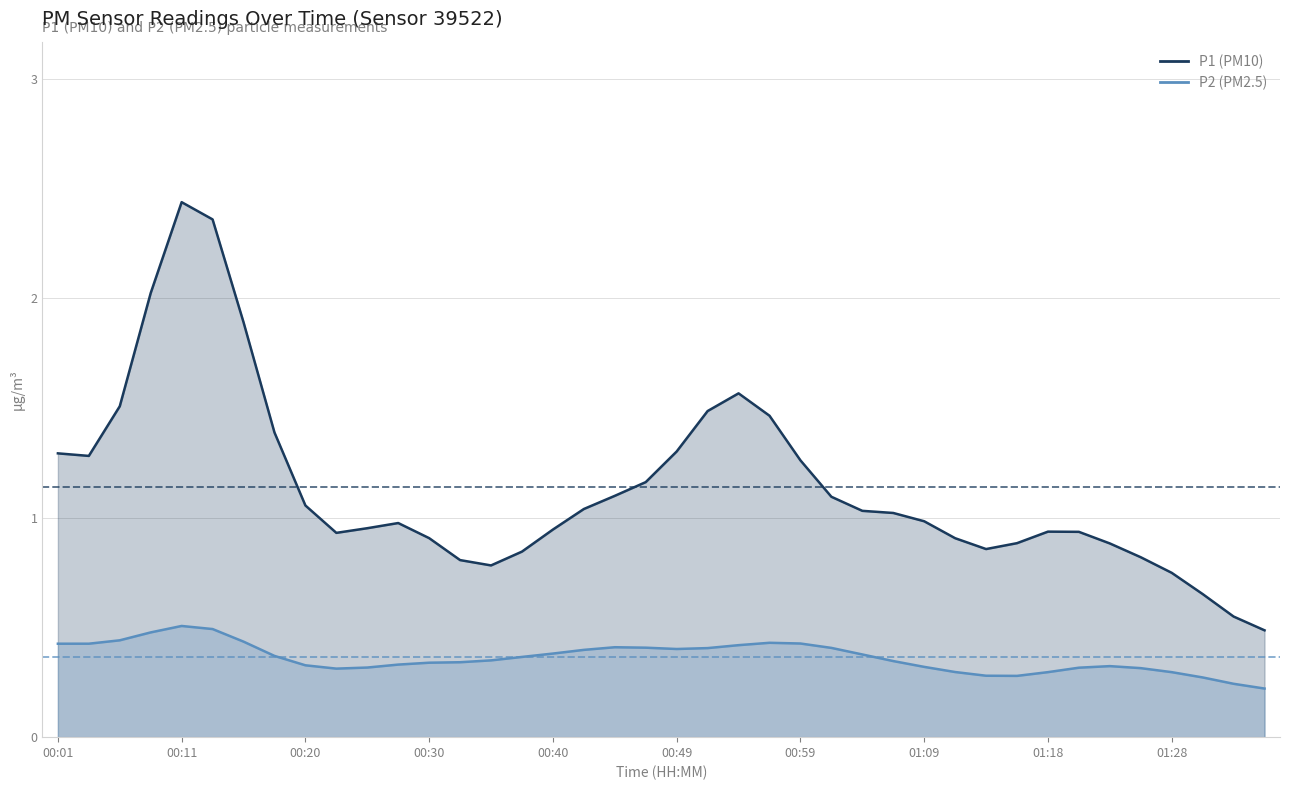

Does the chart display data point markers on the line(s)?

No